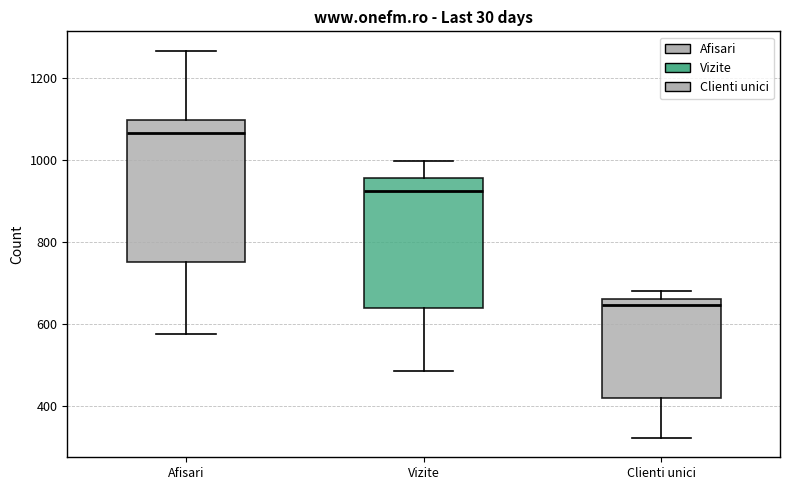

Which box has the lowest median line?

Clienti unici